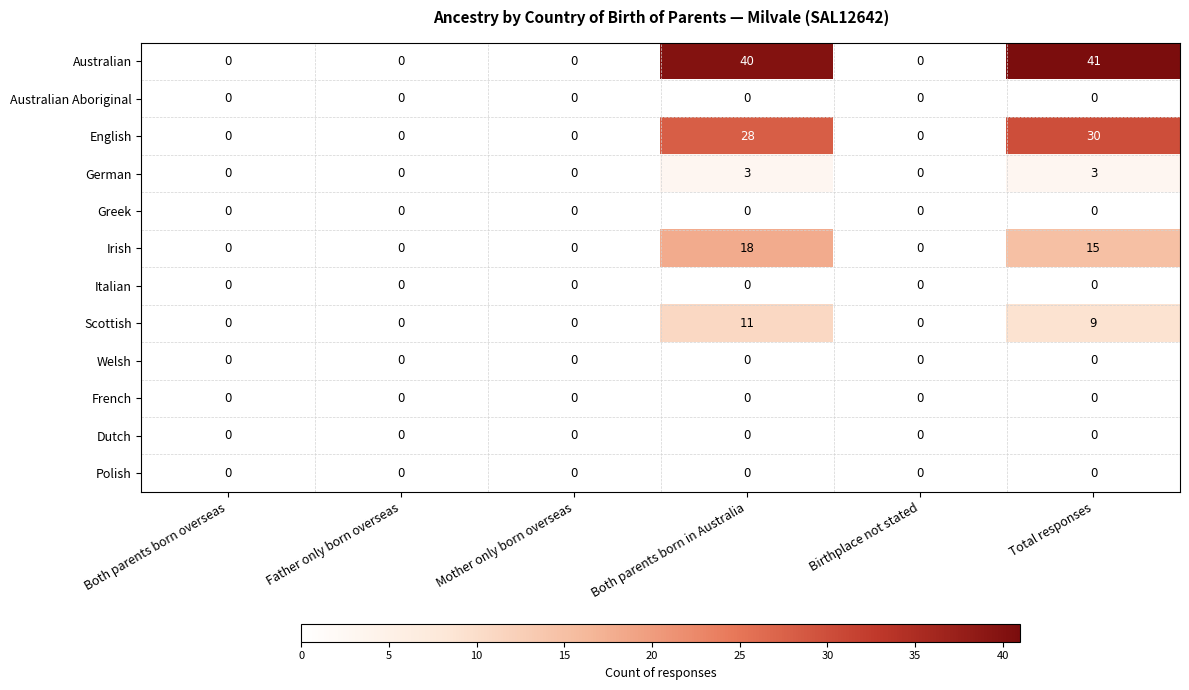

Which label corresponds to the largest value in the chart?

Total responses